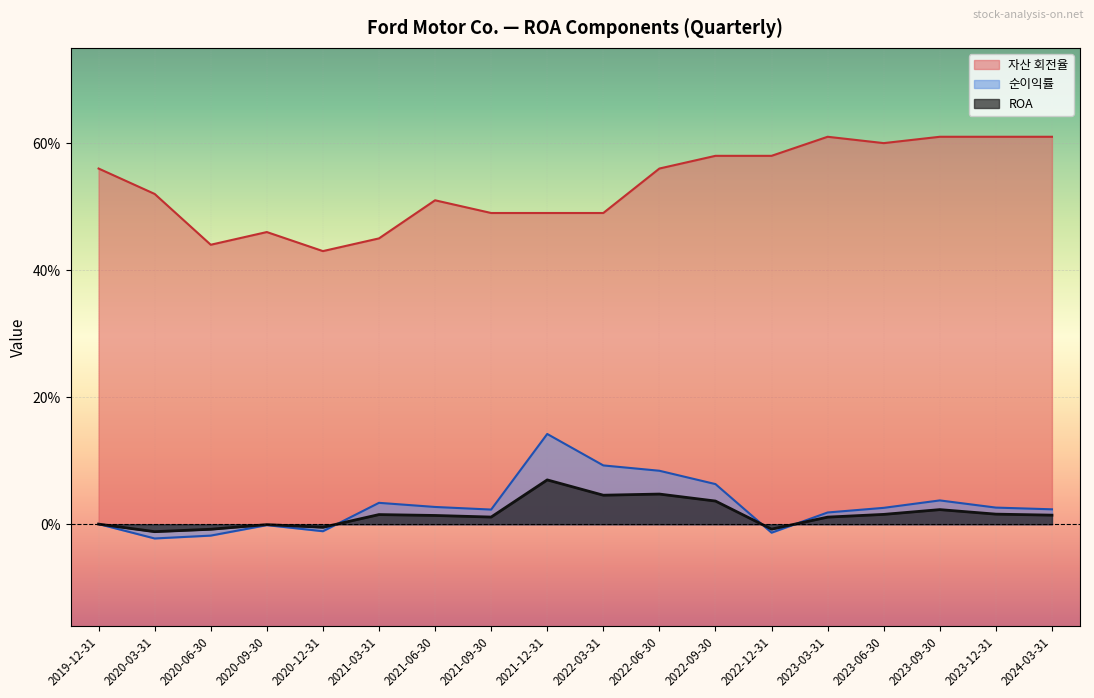

Is it true that 자산 회전율 equals 0.8 at 2021-03-31?

False